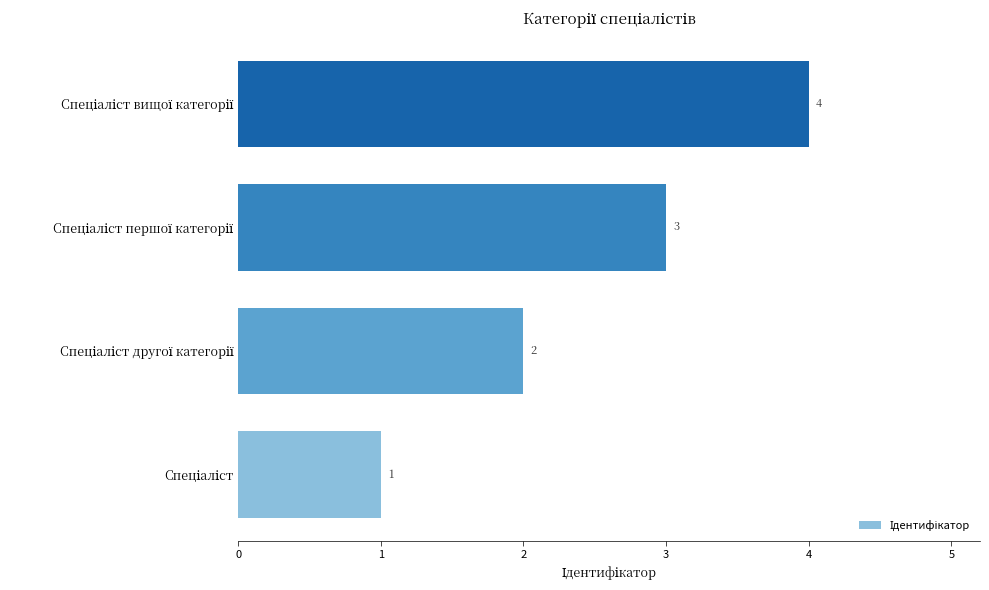

Count the values in the range 2 to 4.

3